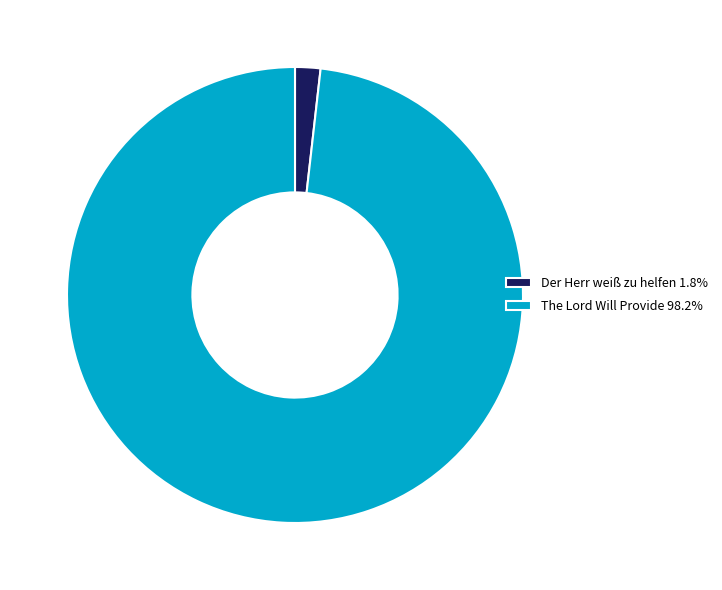

Approximately how many times larger is the value at The Lord Will Provide 98.2% compared to Der Herr weiß zu helfen 1.8%?

54.7